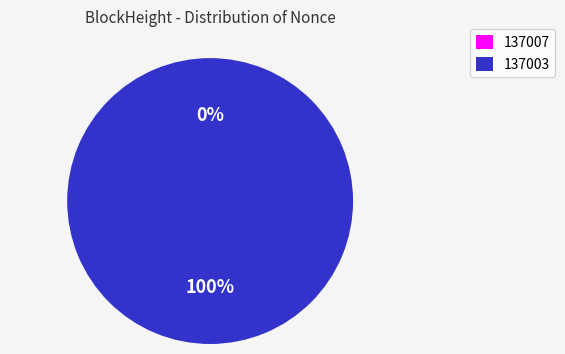

Which category has the biggest portion of the pie?

137003